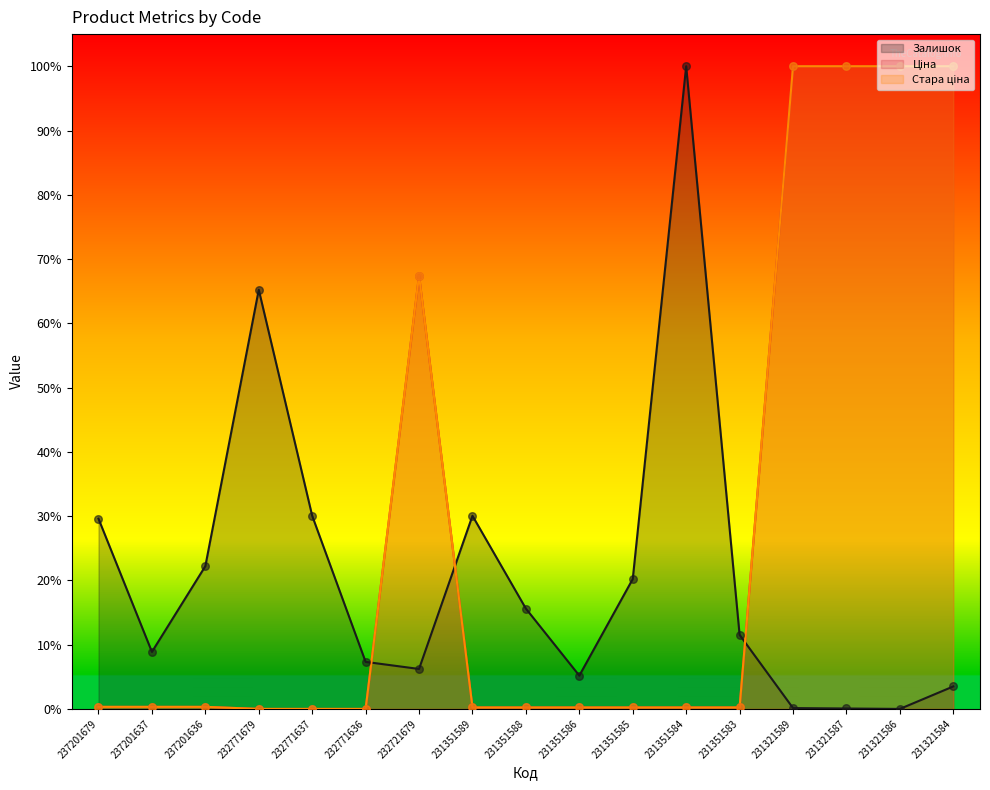

What are all the series names shown in the legend?

Залишок, Ціна, Стара ціна